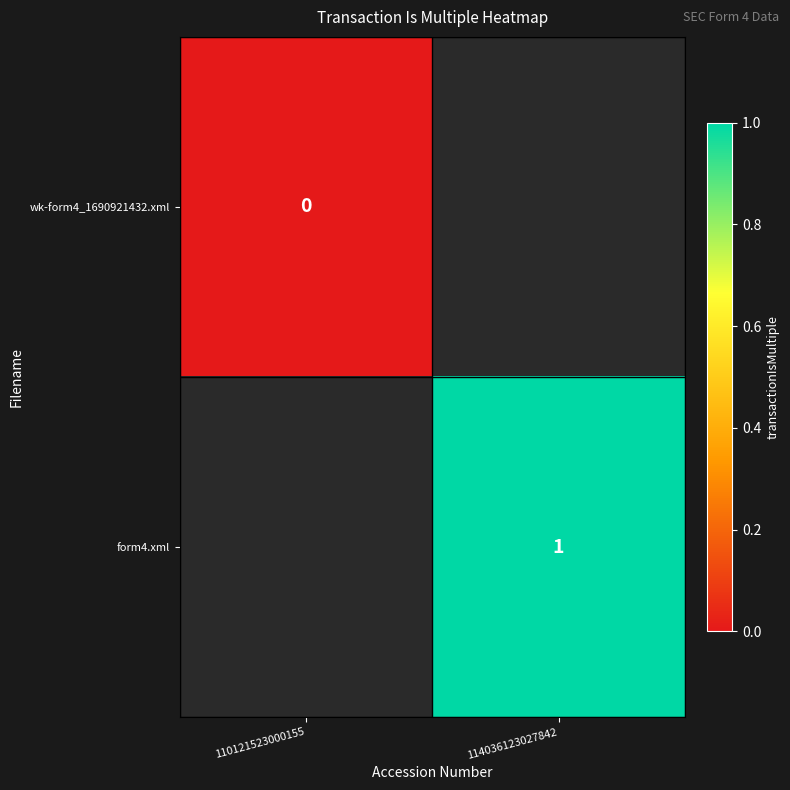

Is it true that form4.xml equals 1 at 114036123027842?

True